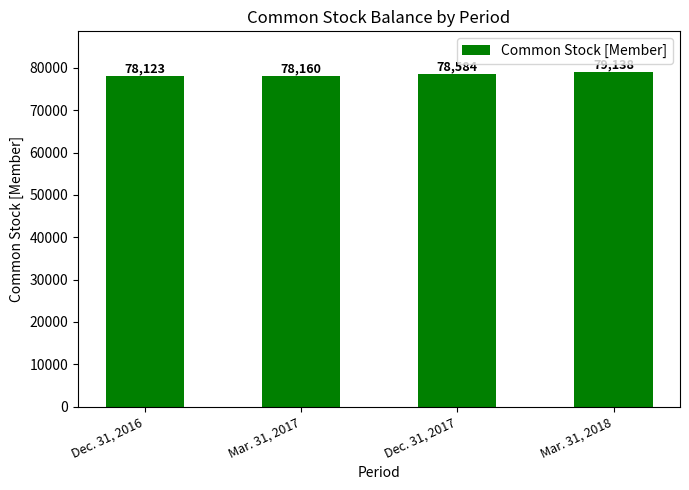

What is the minimum value shown in the chart?

78123